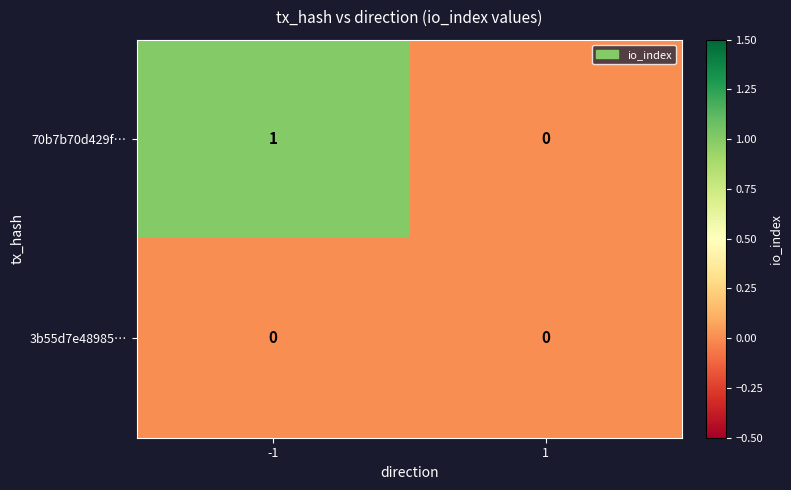

Rank the series by their average value, from lowest to highest.

3b55d7e48985…, 70b7b70d429f…